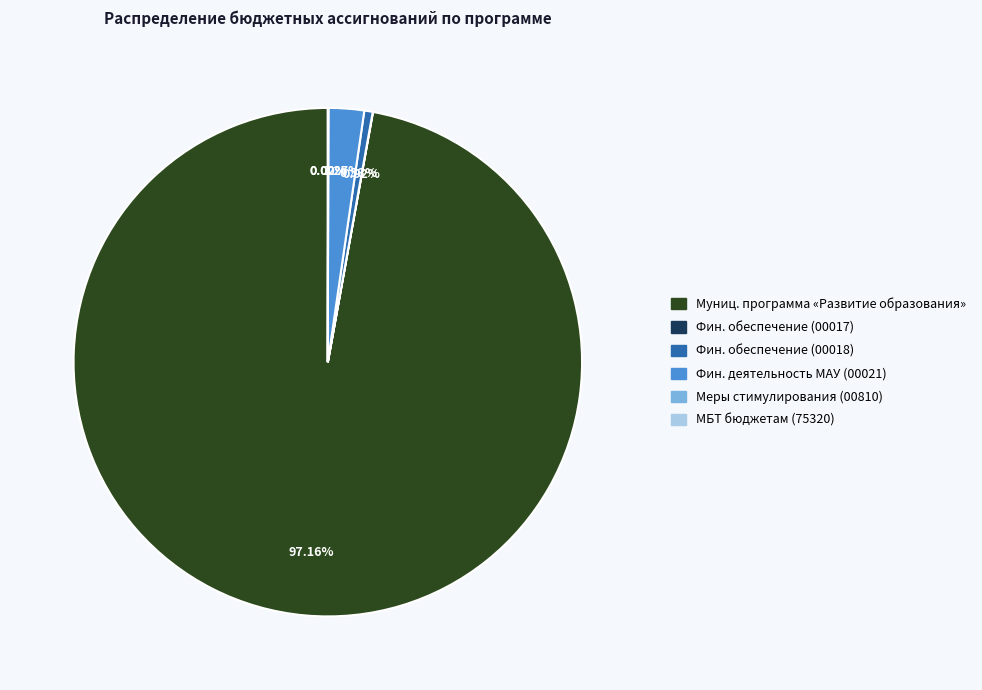

Is there a majority slice in this chart?

Yes